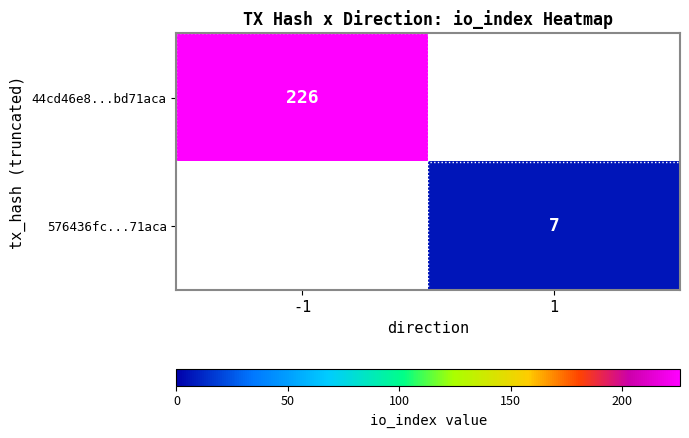

At how many categories does at least one series exceed 200?

1